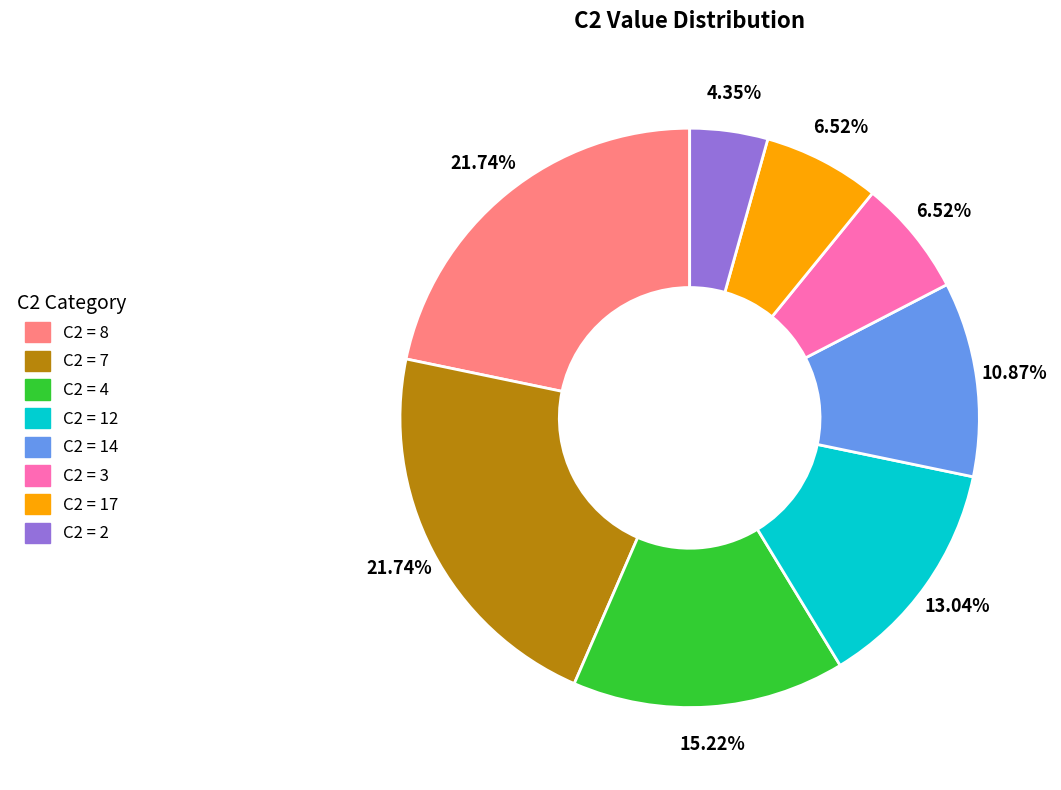

Does any single category account for the majority?

No